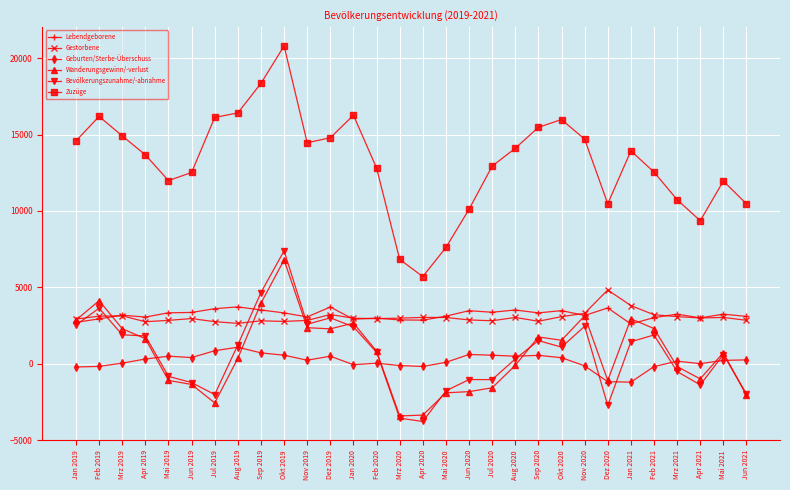

How many lines are shown in the chart?

6